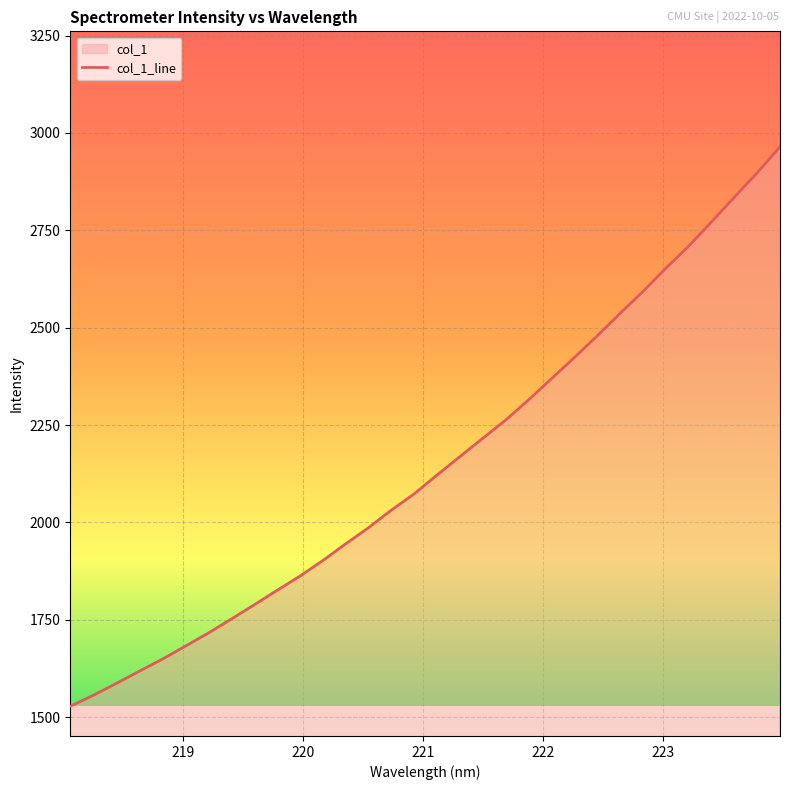

Count the number of categories in the chart.

32